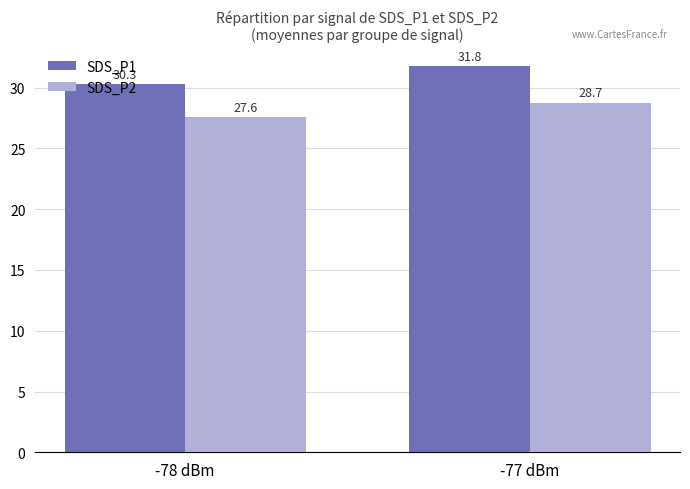

Which series has the widest spread of values?

SDS_P1